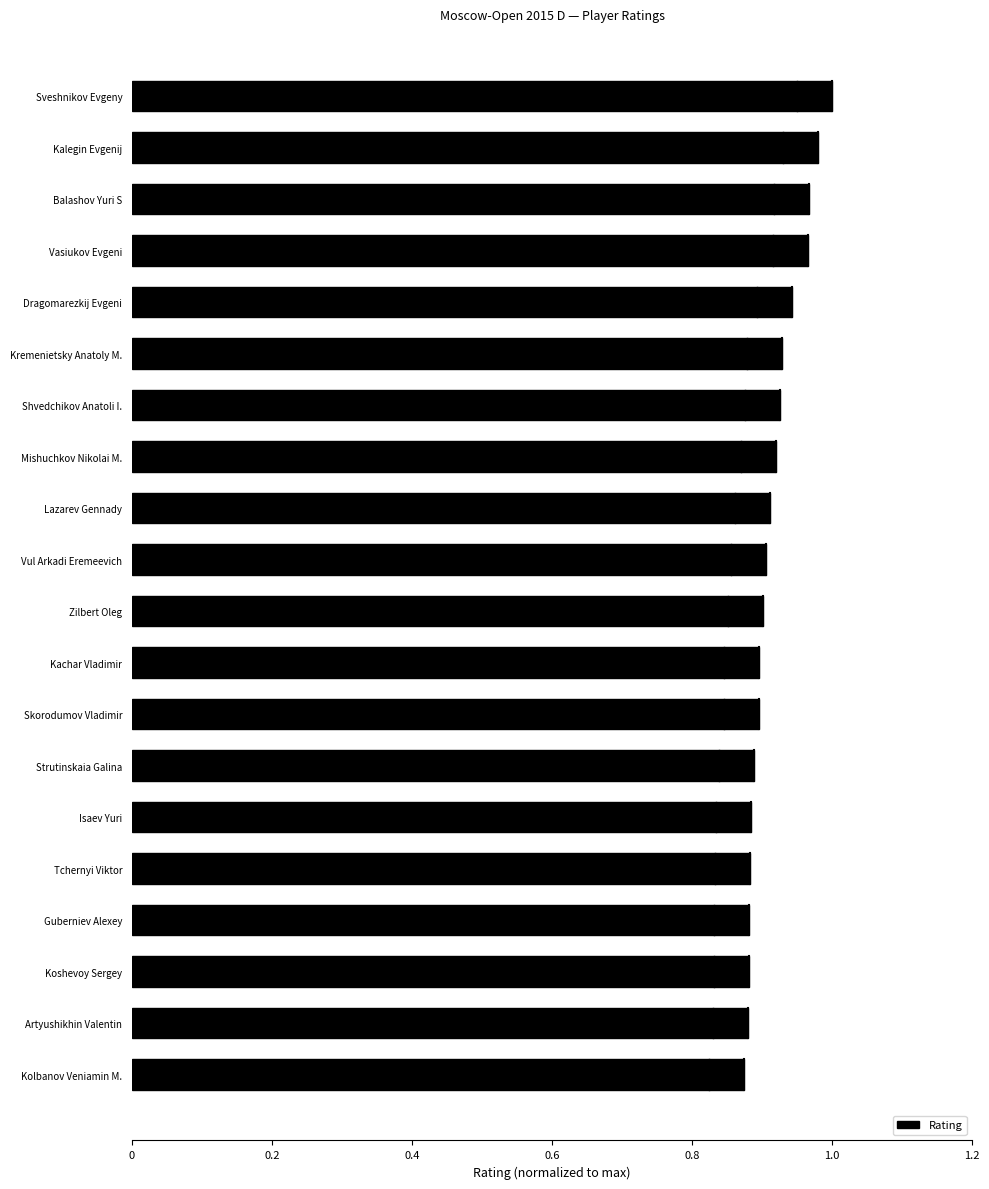

Between Kremenietsky Anatoly M. and Tchernyi Viktor, which is larger?

Kremenietsky Anatoly M.